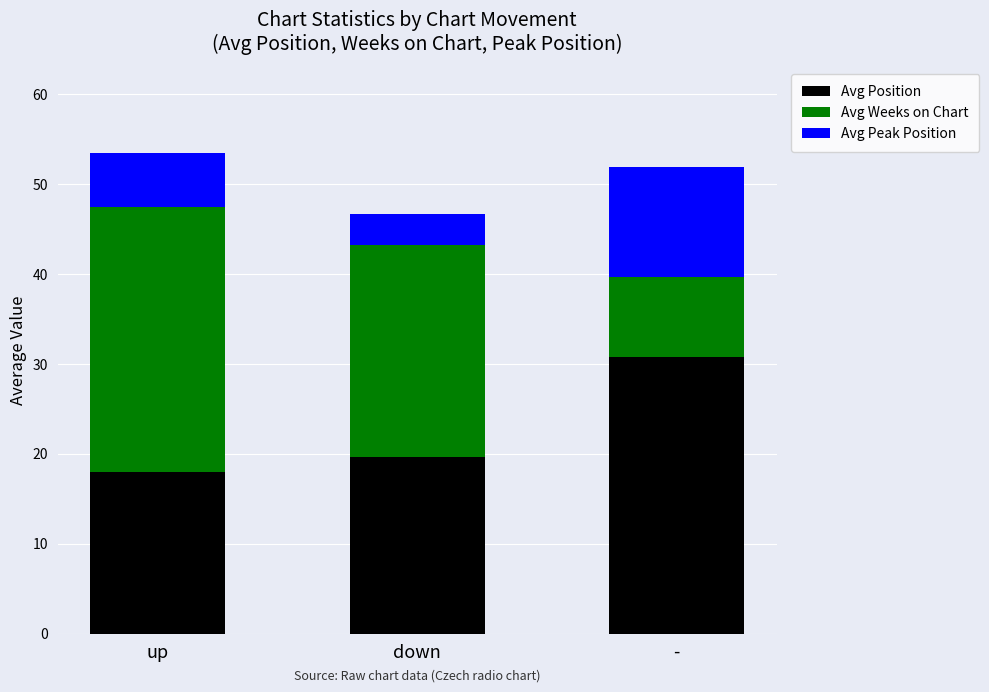

At which label does Avg Position reach its peak?

-